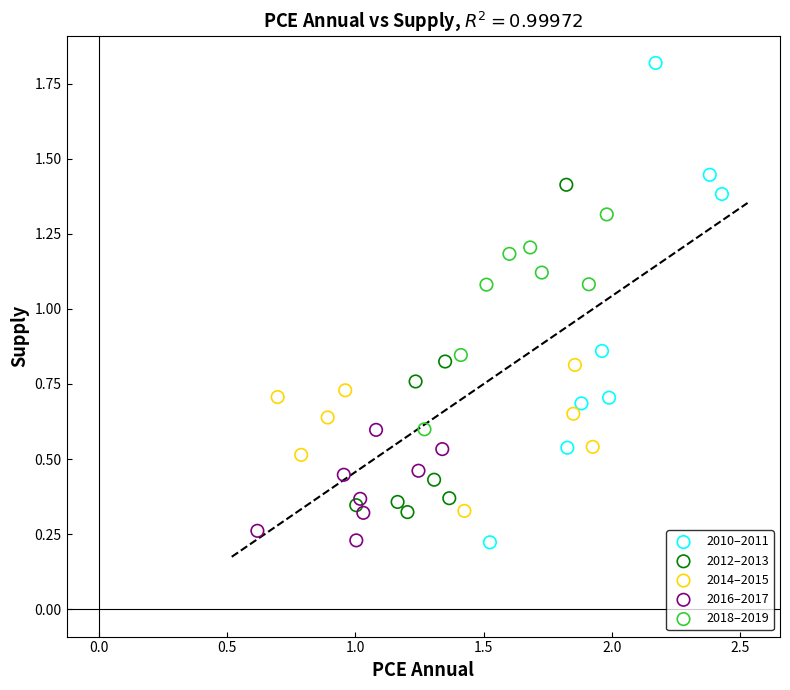

Which series contains the highest Y value?

2010–2011